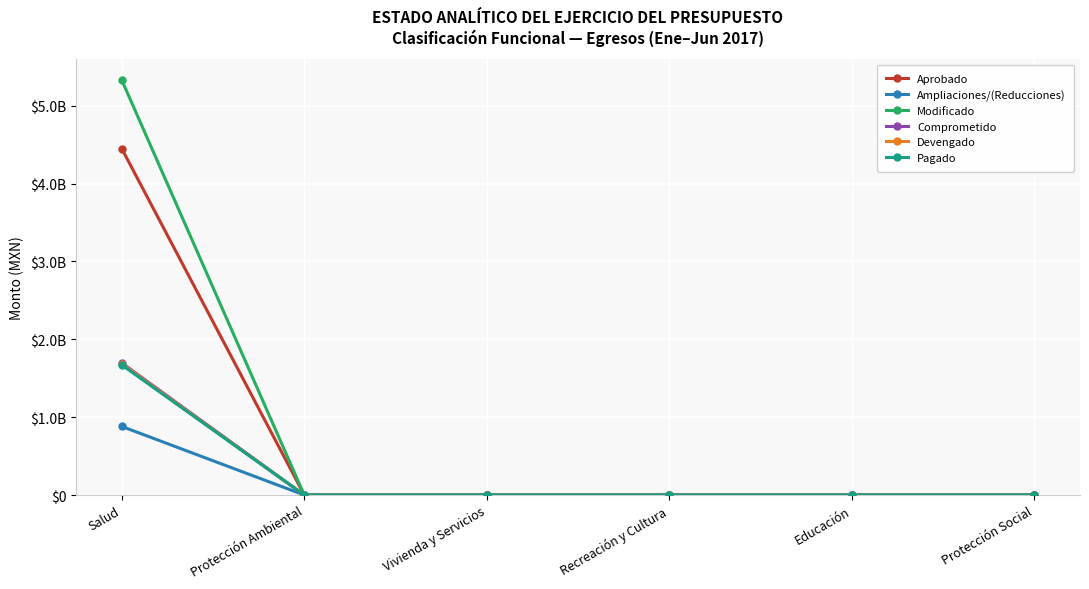

True or false: Pagado and Devengado intersect in this chart.

False